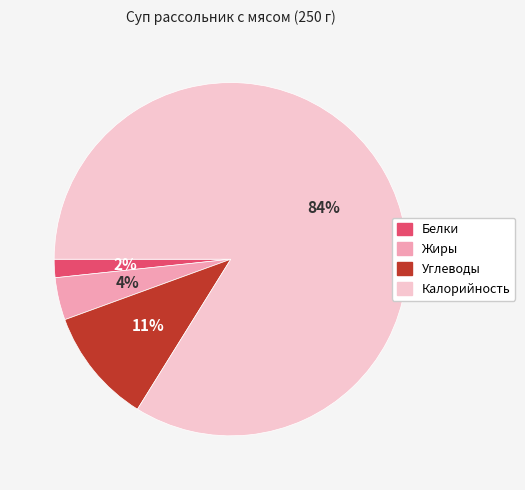

Is it true that Жиры is 18% of the pie?

False